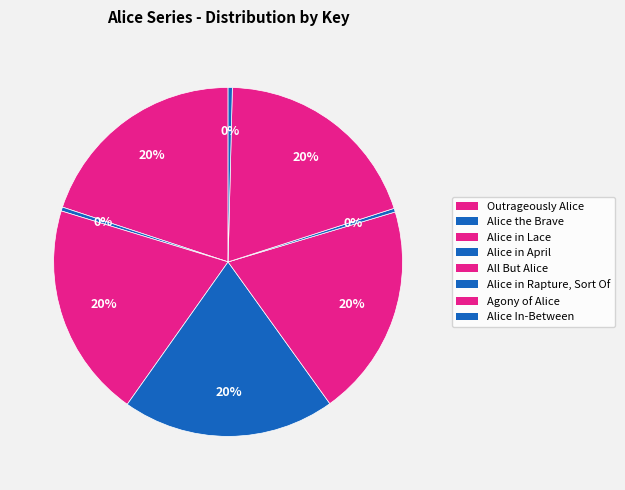

To the nearest percent, what is the combined percentage of Outrageously Alice and Alice the Brave?

20%